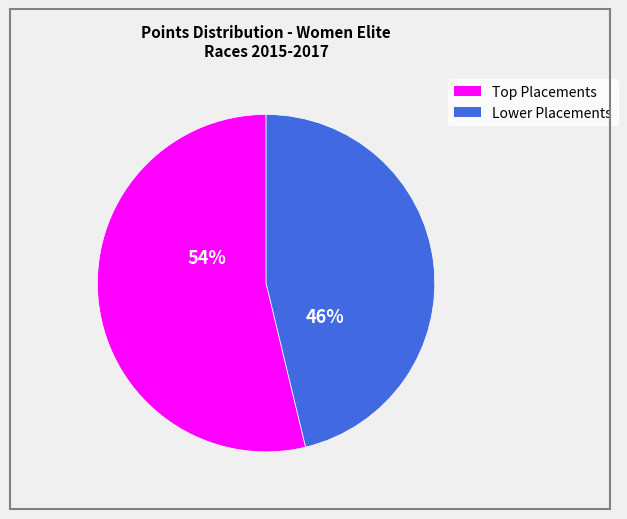

How many slices are in this pie chart?

2